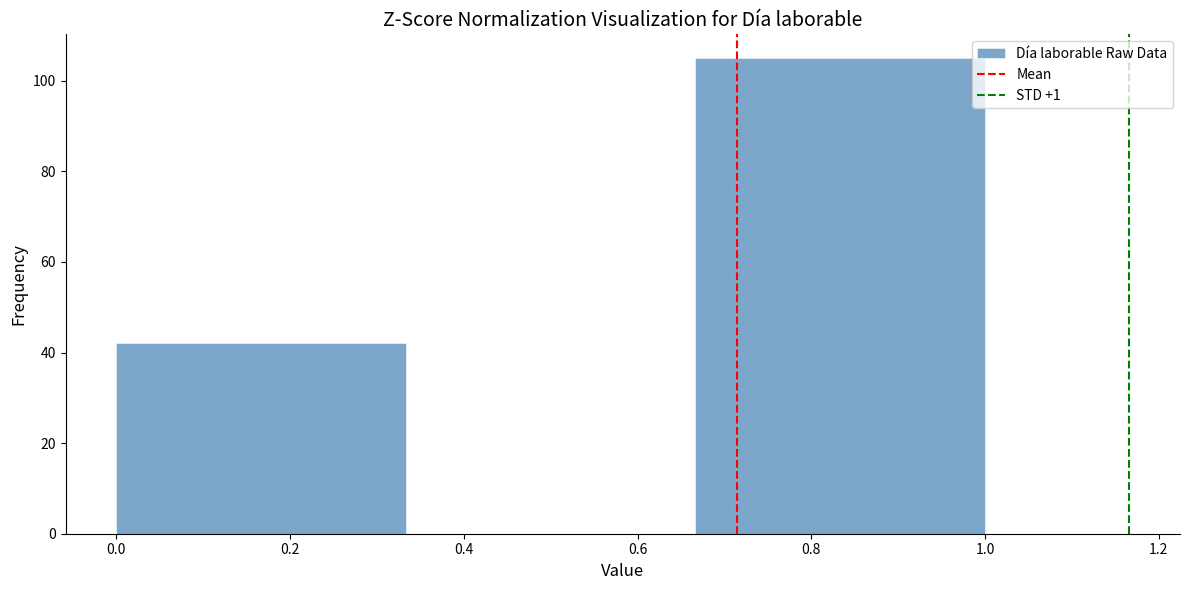

Reading left to right, list every bar in this chart as the range it spans on the x-axis followed by its height. Neither the bar edges nor the heights are printed on the chart, so give them approximately, as read against the axes.

0.00 to 0.34: 42
0.34 to 0.66: 0
0.66 to 1.00: 106